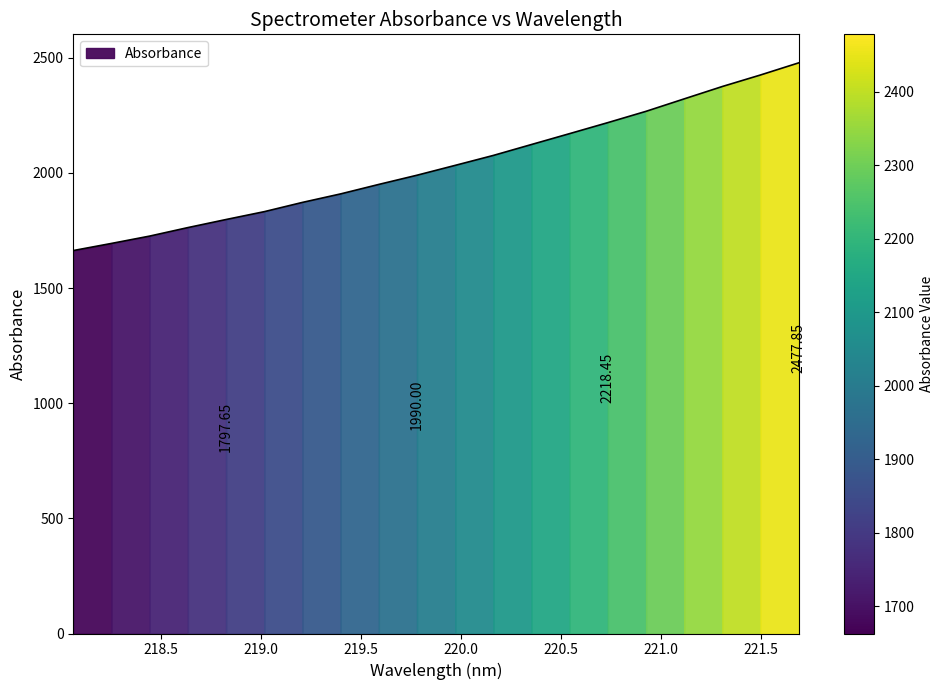

True or false: the data shows 3265.5 at 221.6902.

False